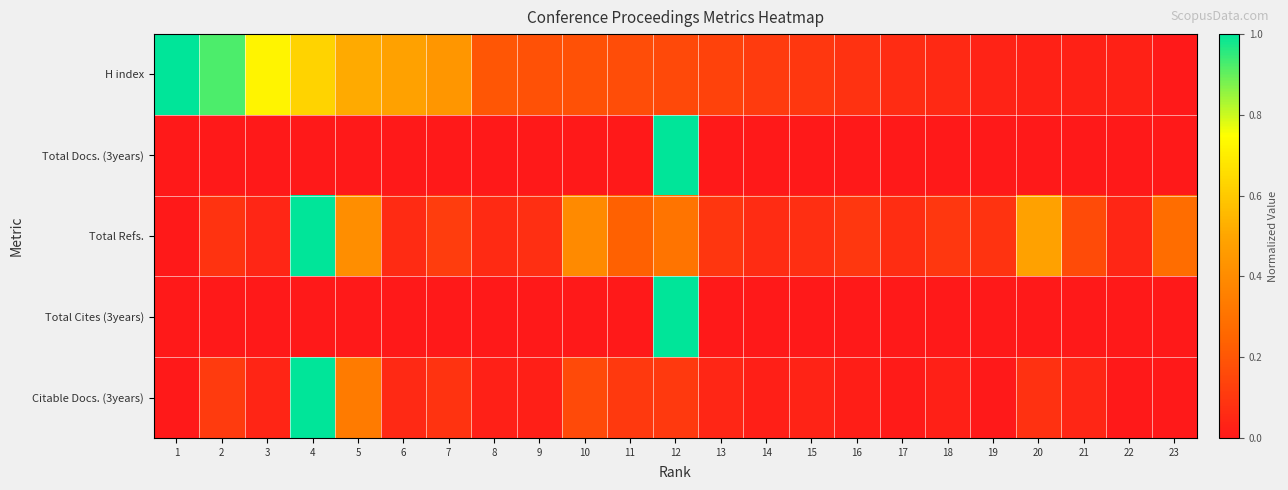

Which series has the largest total across all categories?

H index